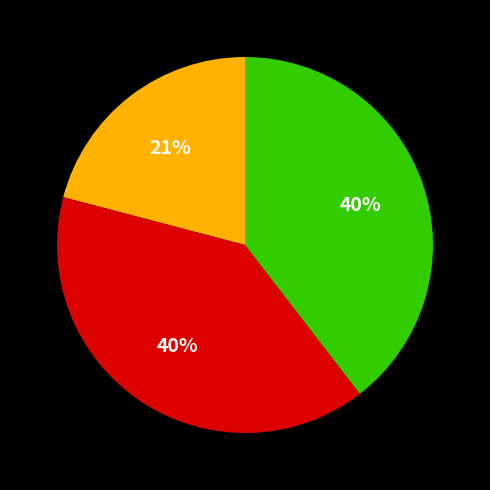

Is there any slice that represents more than half of the pie?

No